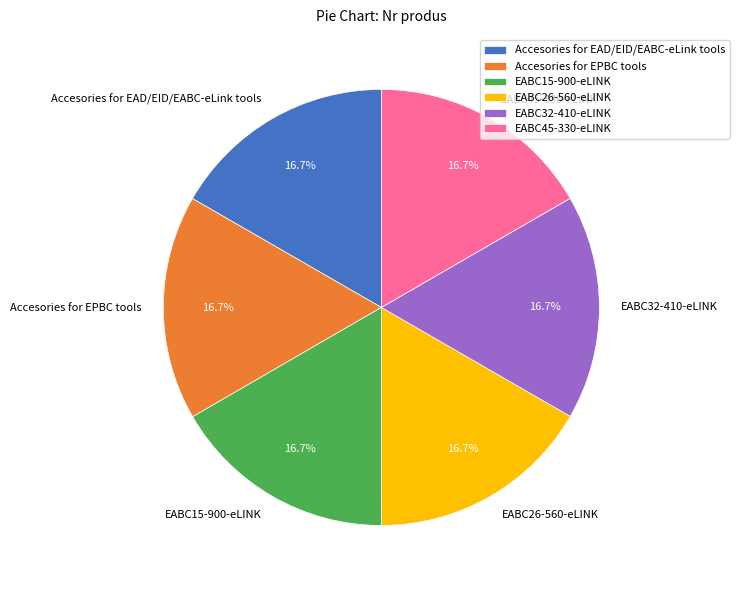

To the nearest percent, what is the combined percentage of EABC45-330-eLINK and EABC15-900-eLINK?

33%